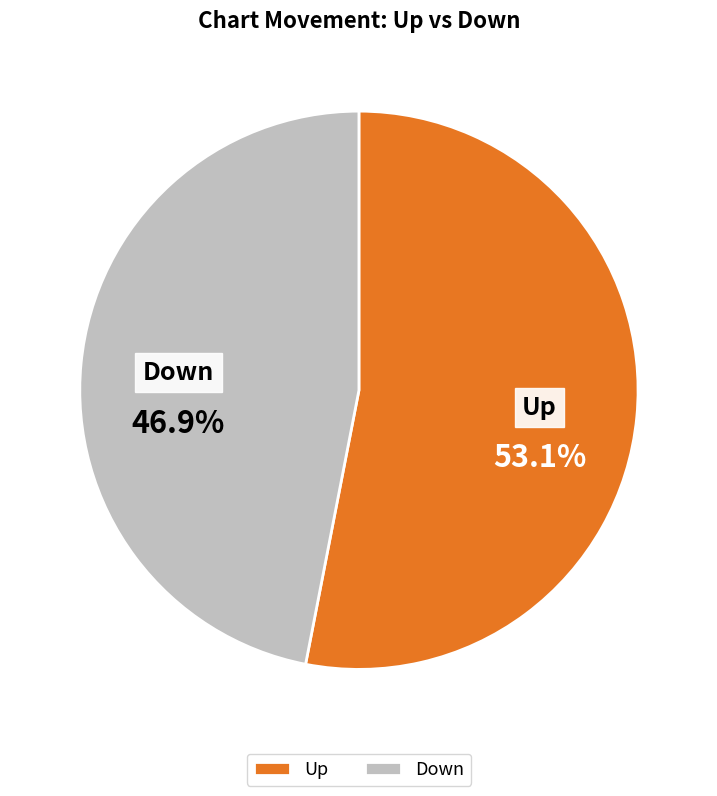

Is the sum of Down and Up greater than half?

Yes